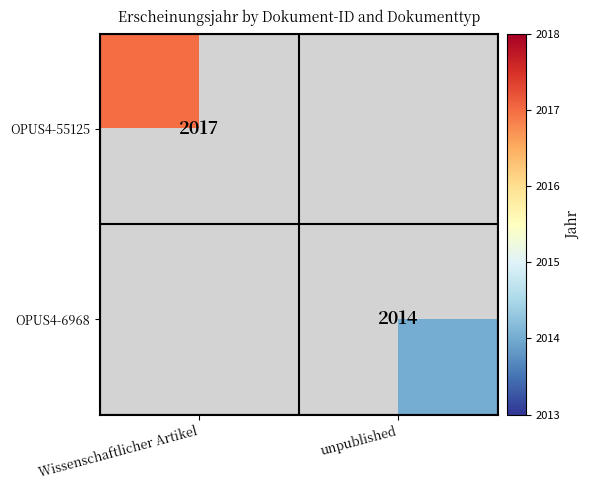

Is it true that OPUS4-55125 equals 3403 at Wissenschaftlicher Artikel?

False